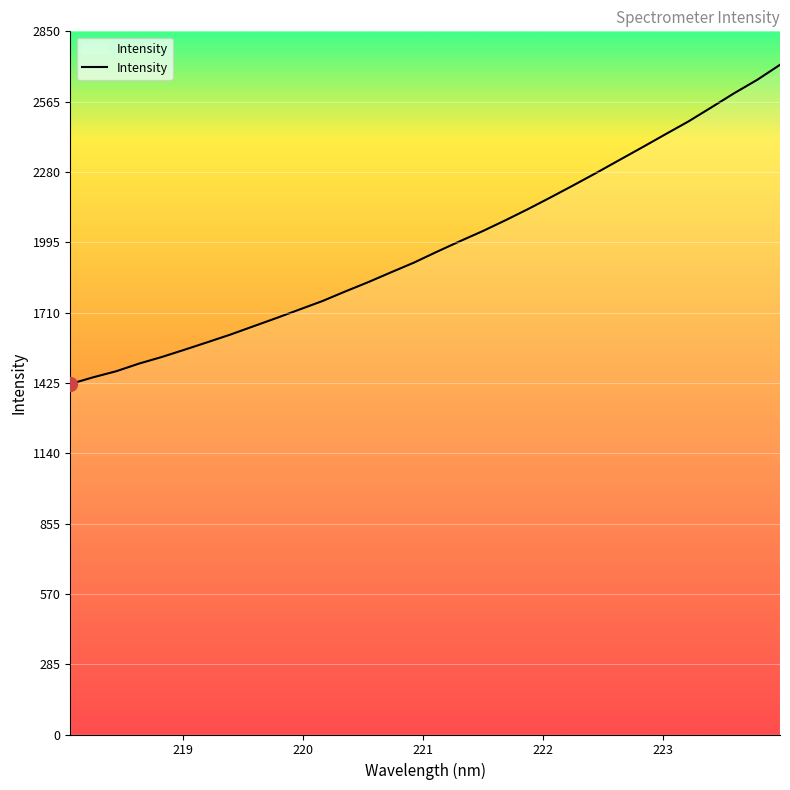

What is the smallest value displayed?

1420.6